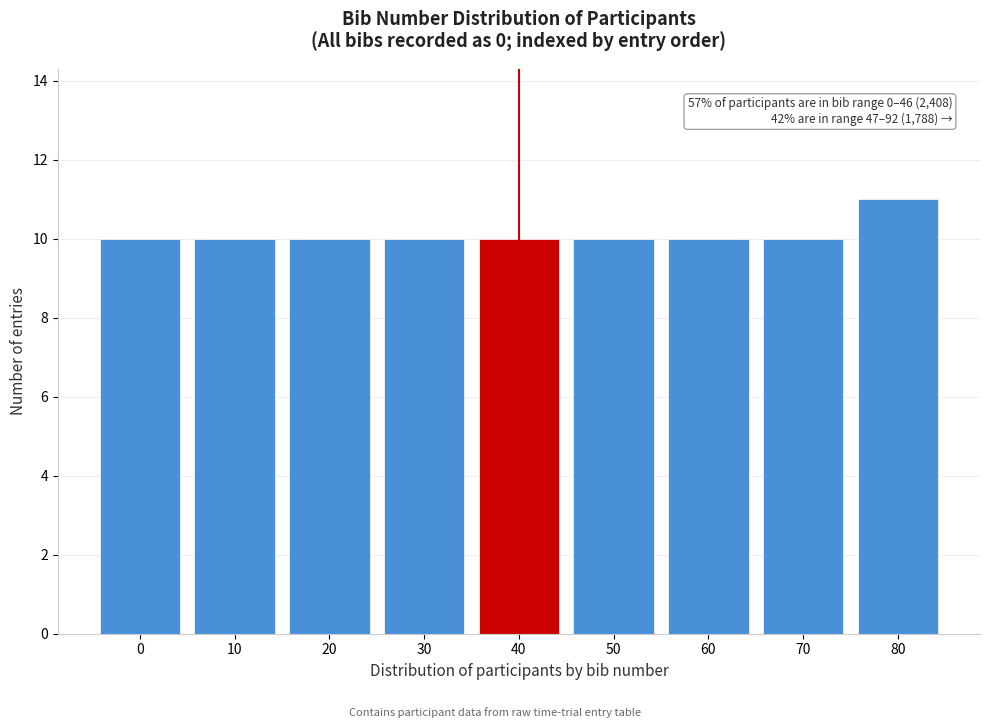

Reading right to left, what are all the values shown in this chart?

11	10	10	10	10	10	10	10	10